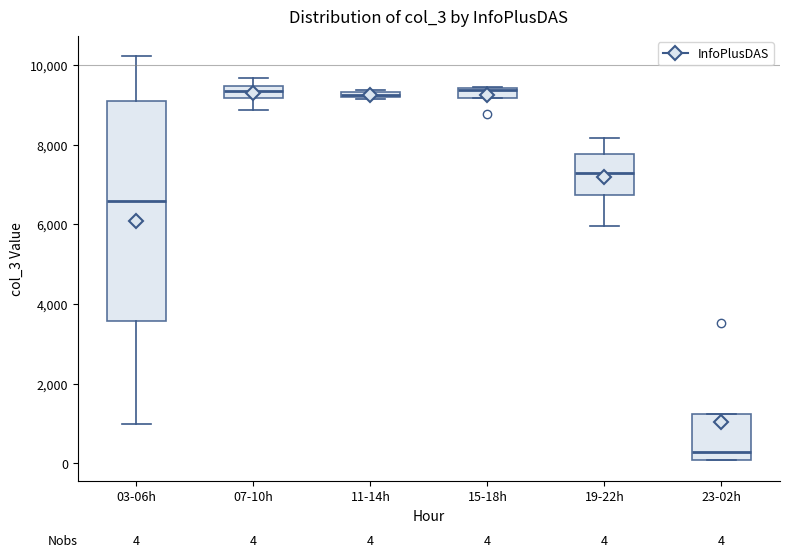

Comparing the boxes themselves (not the whiskers), which one is the tallest?

03-06h